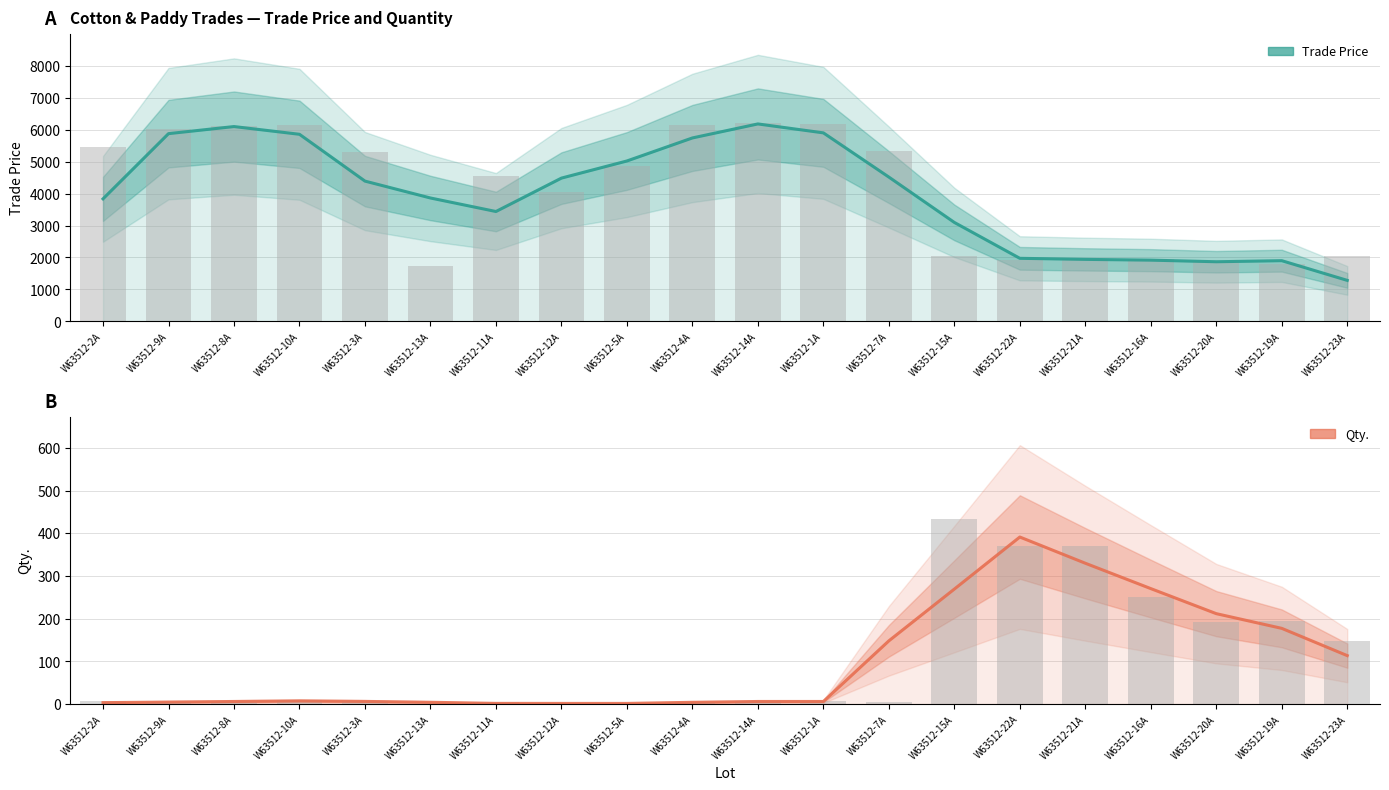

What is the sum of the Trade Price values at W63512-14A and W63512-7A?

10698.3